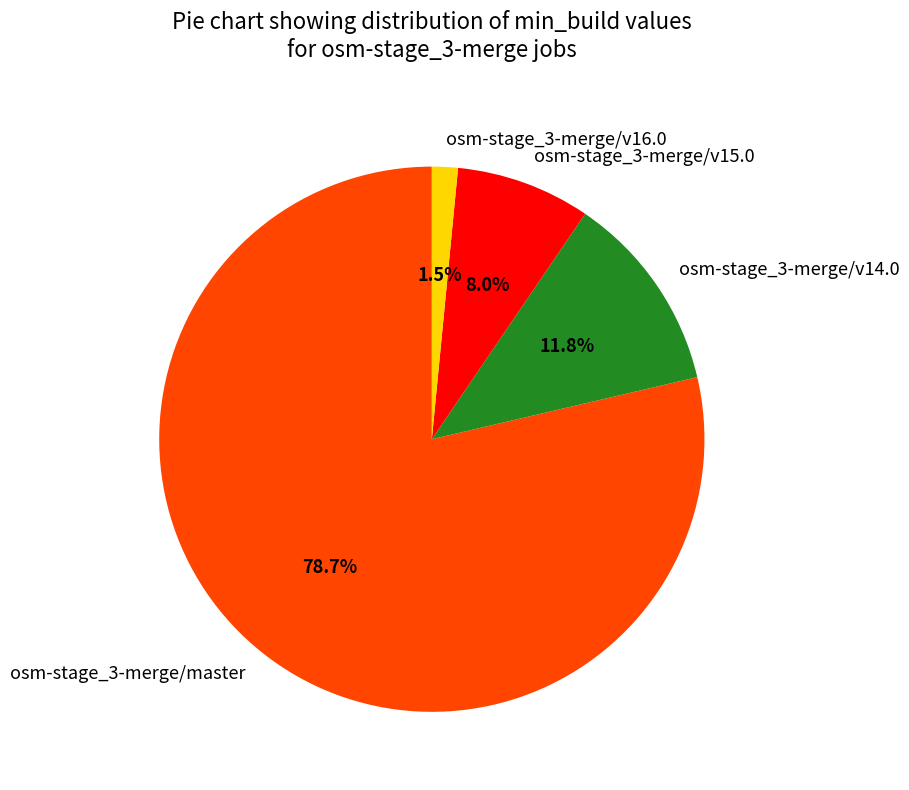

Which slice is the smallest?

osm-stage_3-merge/v16.0